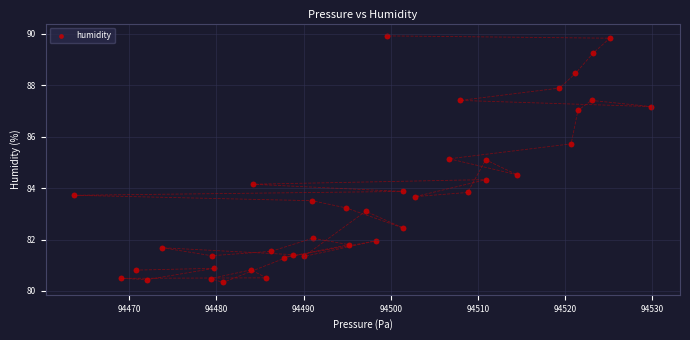

What is the range of Y values (max minus min)?

9.6